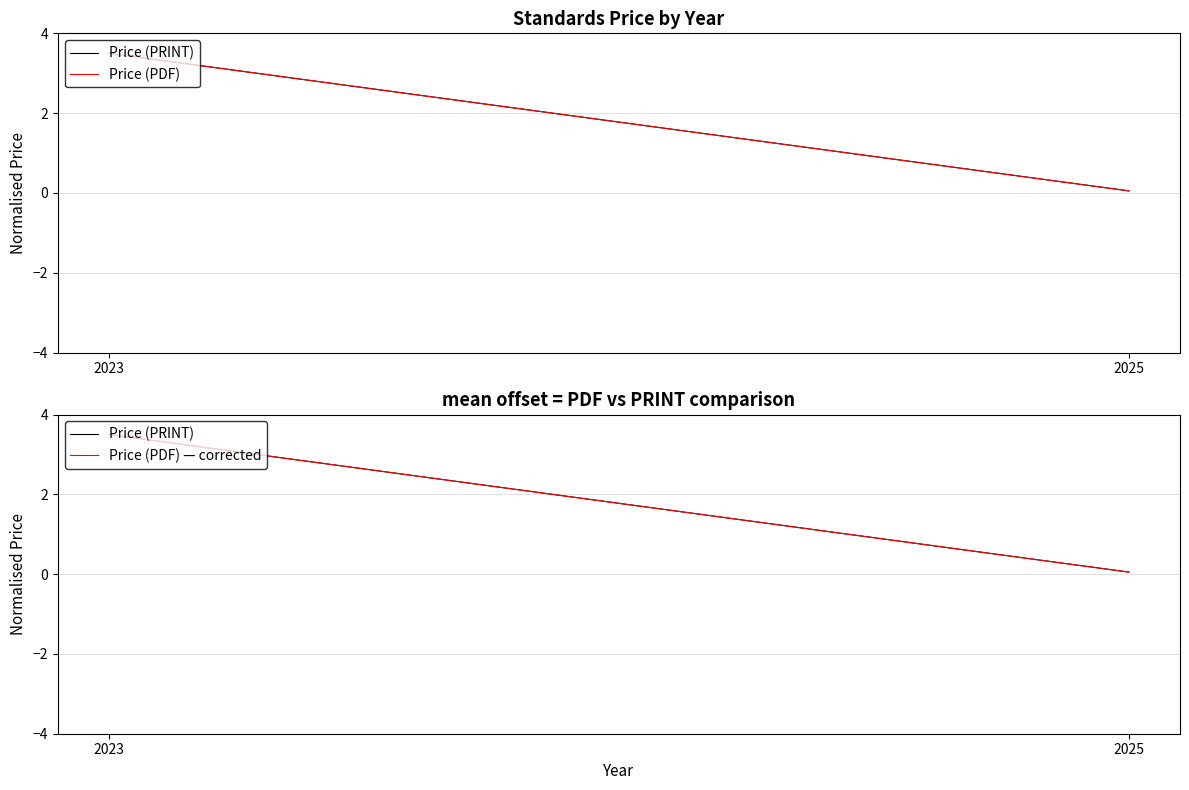

Rank the series at 2023 from highest to lowest value.

Price (PRINT), Price (PDF), Price (PDF) — corrected